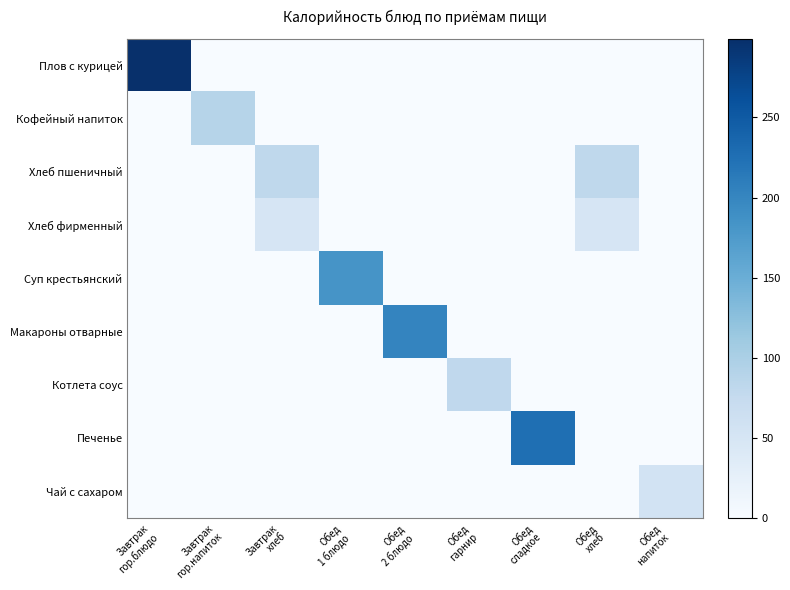

At which category is the sum across all series the highest?

Завтрак
гор.блюдо